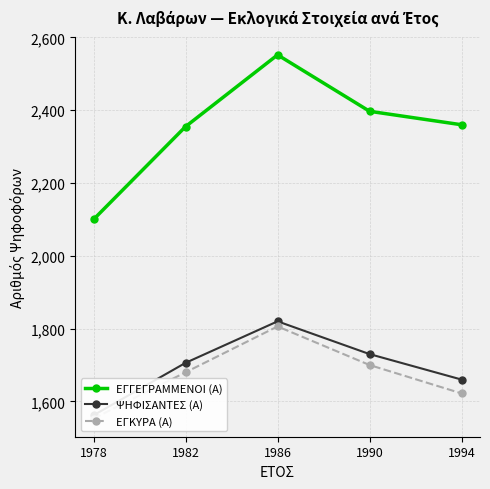

Which series has the largest range (max minus min)?

ΕΓΓΕΓΡΑΜΜΕΝΟΙ (Α)